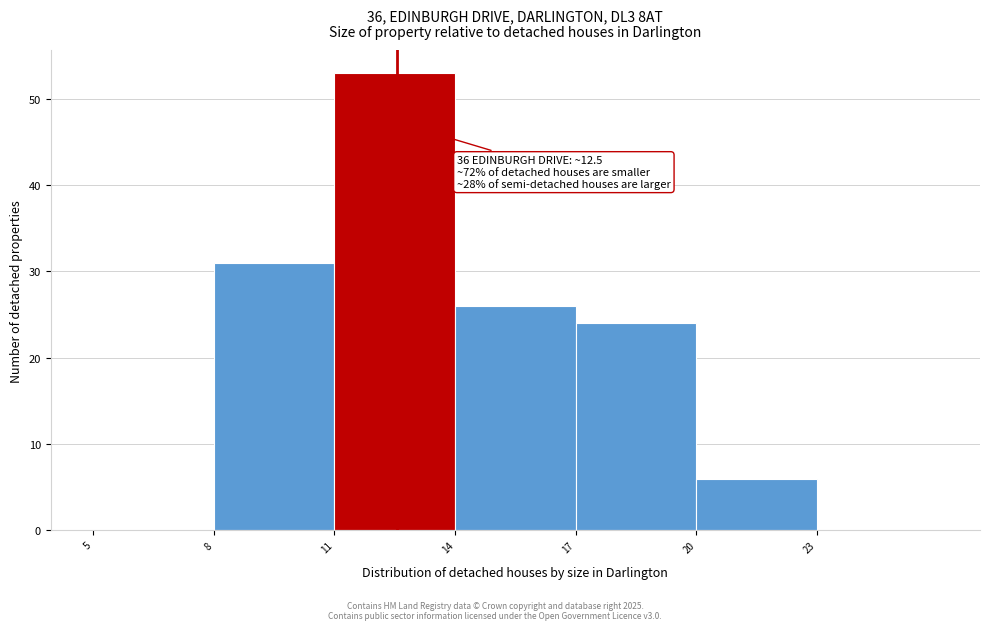

Which range on the x-axis has the tallest bar?

10.95 to 13.95